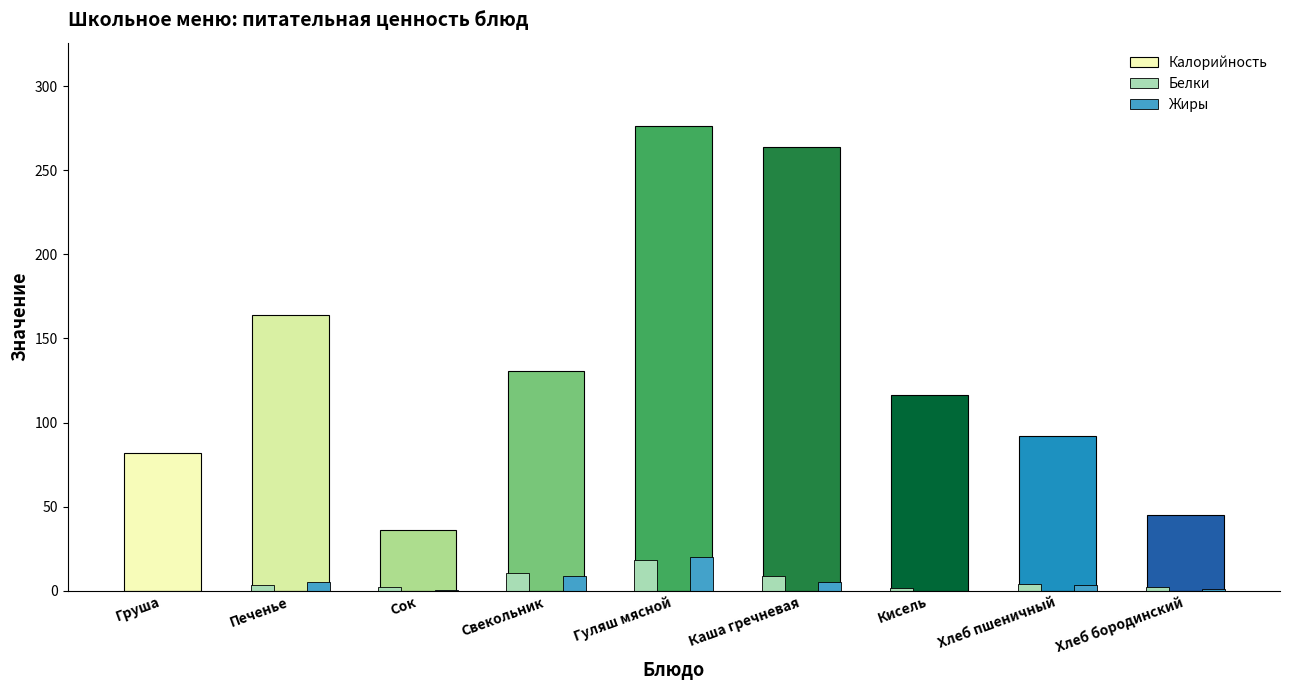

The value of Калорийность at Свекольник is 130.6. True or false?

True